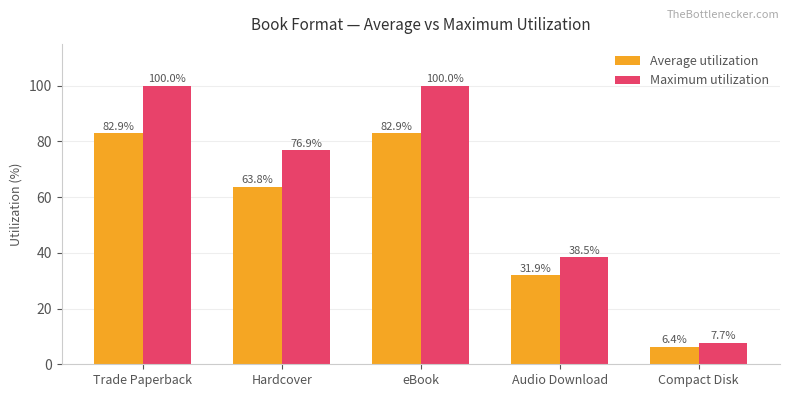

What is the difference between the maximum and minimum values in the Average utilization series?

76.5